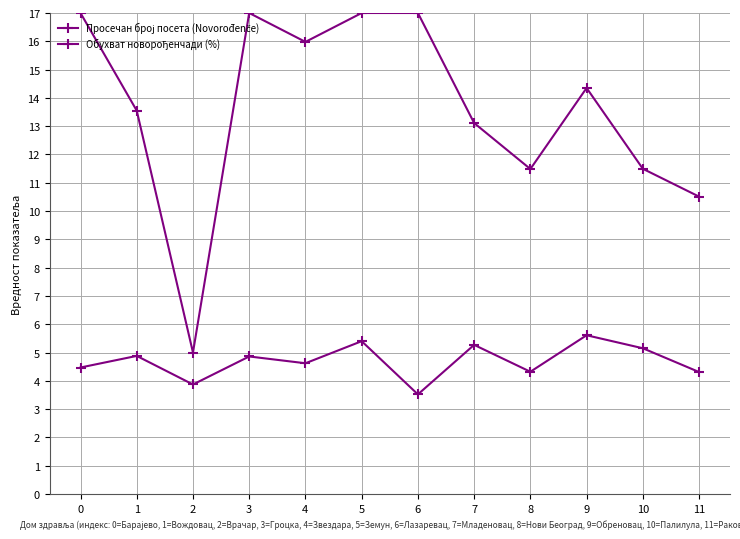

How many lines are shown in the chart?

2